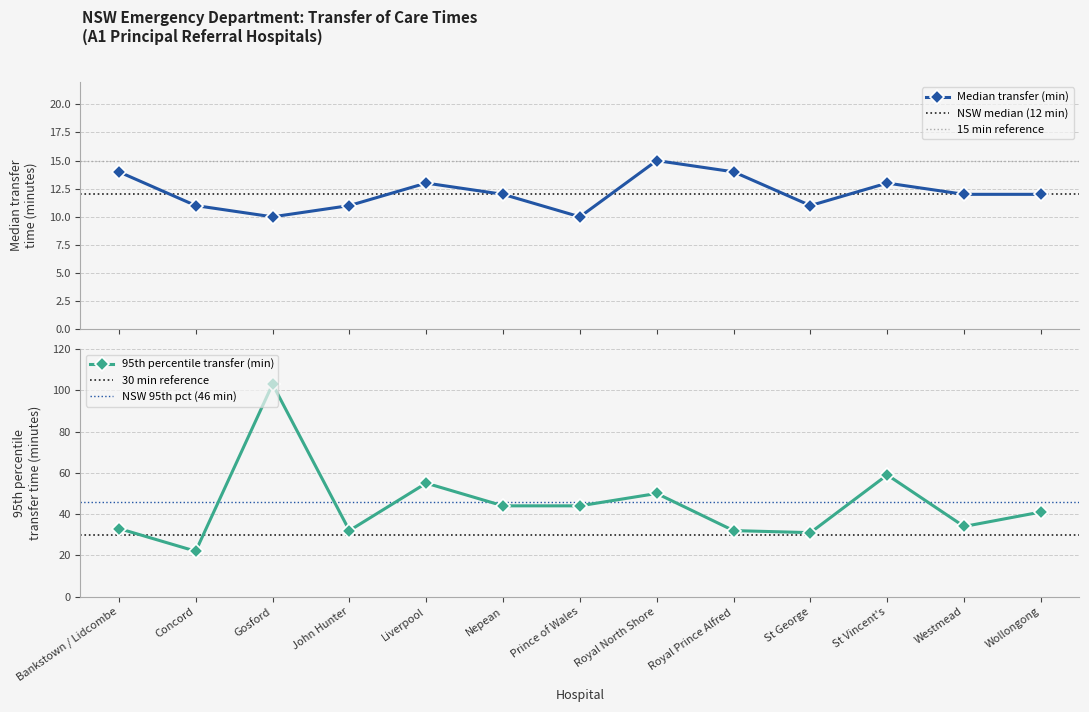

What is the maximum value for Median transfer (min)?

15